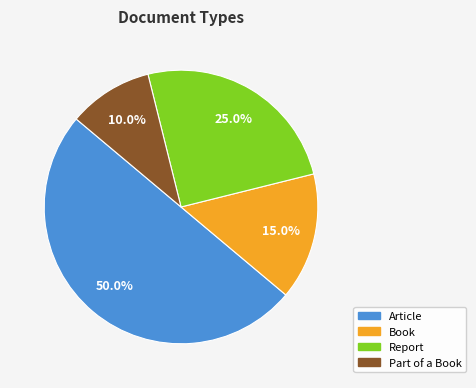

Rank the categories by value from highest to lowest.

Article, Report, Book, Part of a Book